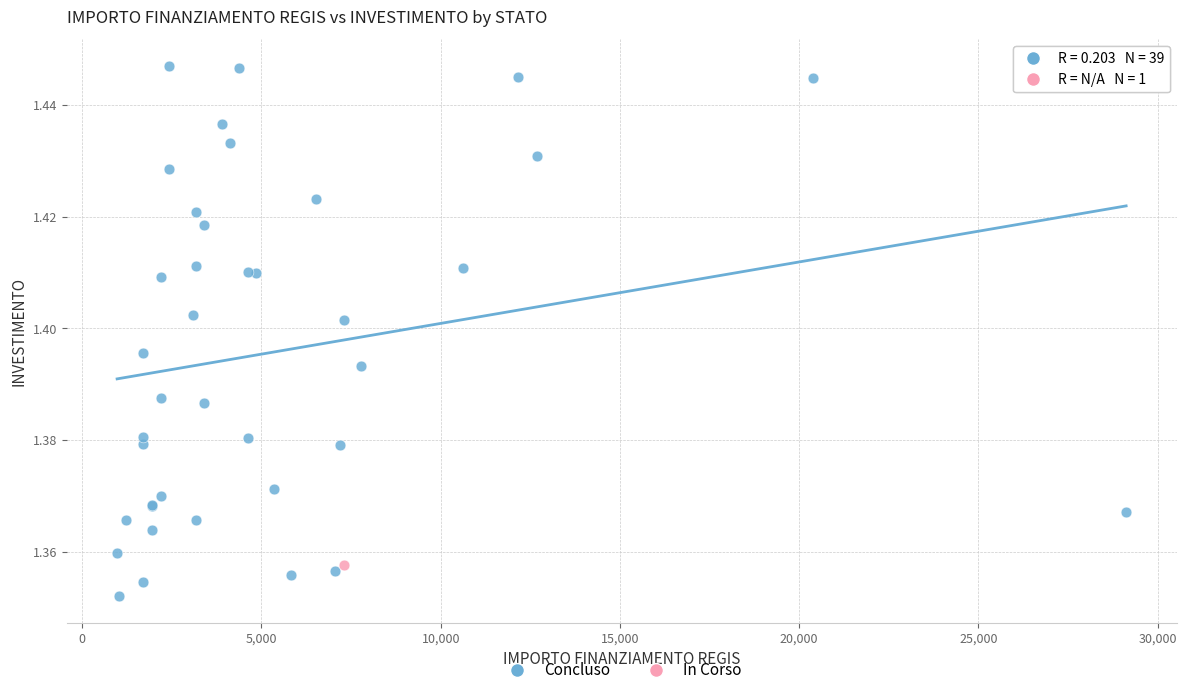

What are all the series names shown in the legend?

Concluso, In Corso